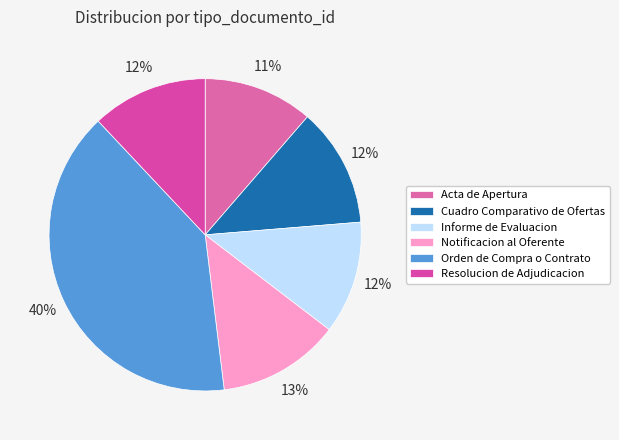

Between Cuadro Comparativo de Ofertas and Notificacion al Oferente, which is larger?

Notificacion al Oferente